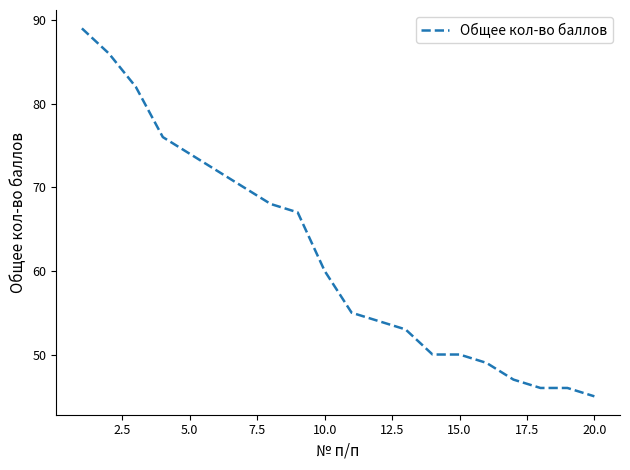

How many lines are shown in the chart?

1